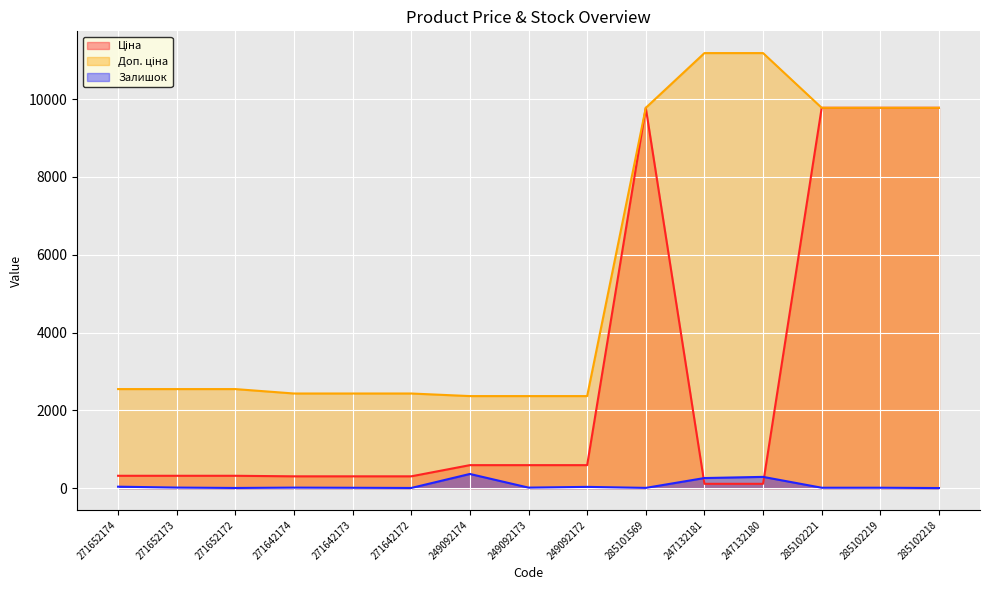

What is the label of the 1st point from the right?

285102218